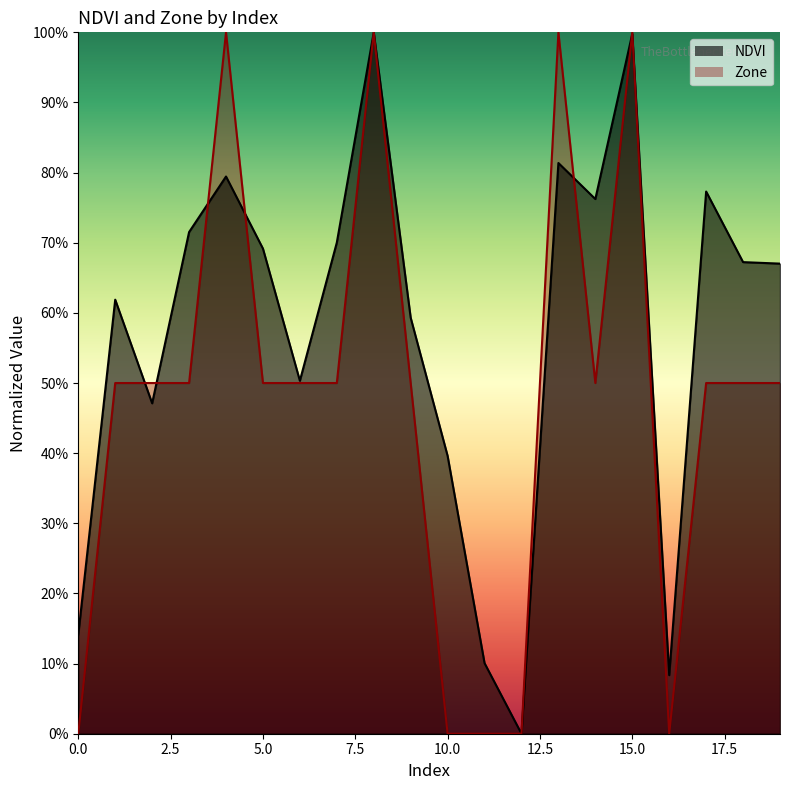

Between which two adjacent categories do NDVI and Zone first intersect?

1 and 2